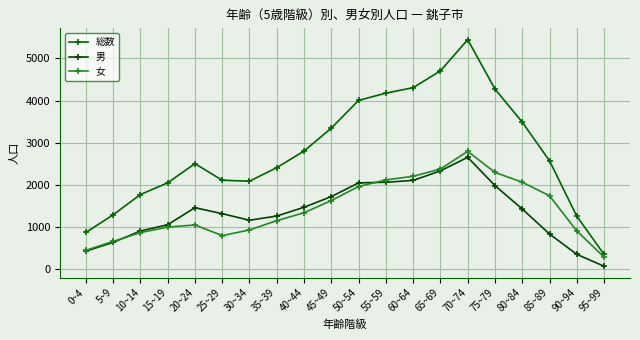

What is the approximate value of 総数 at 35~39?

2407